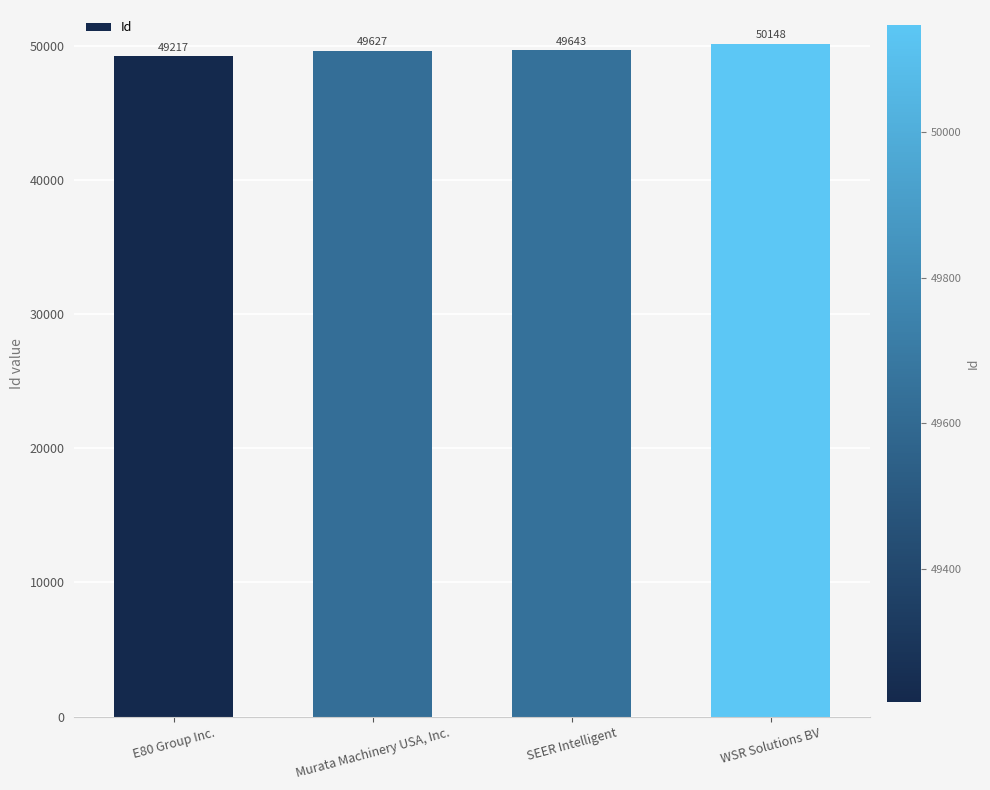

Which has a higher value, SEER Intelligent or E80 Group Inc.?

SEER Intelligent